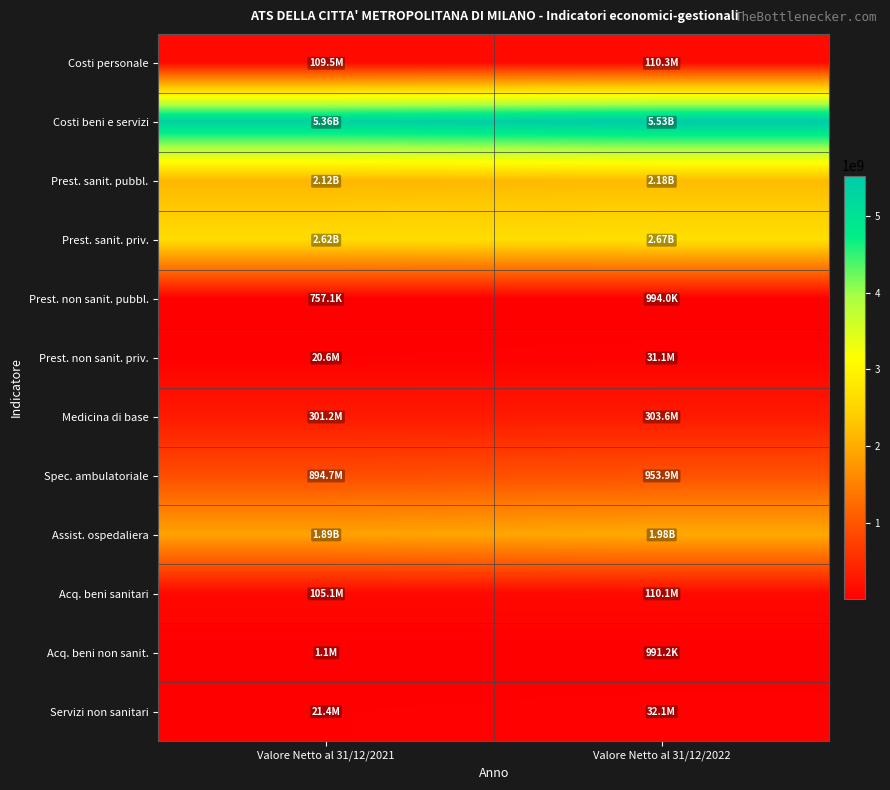

How many categories are shown in the chart?

2